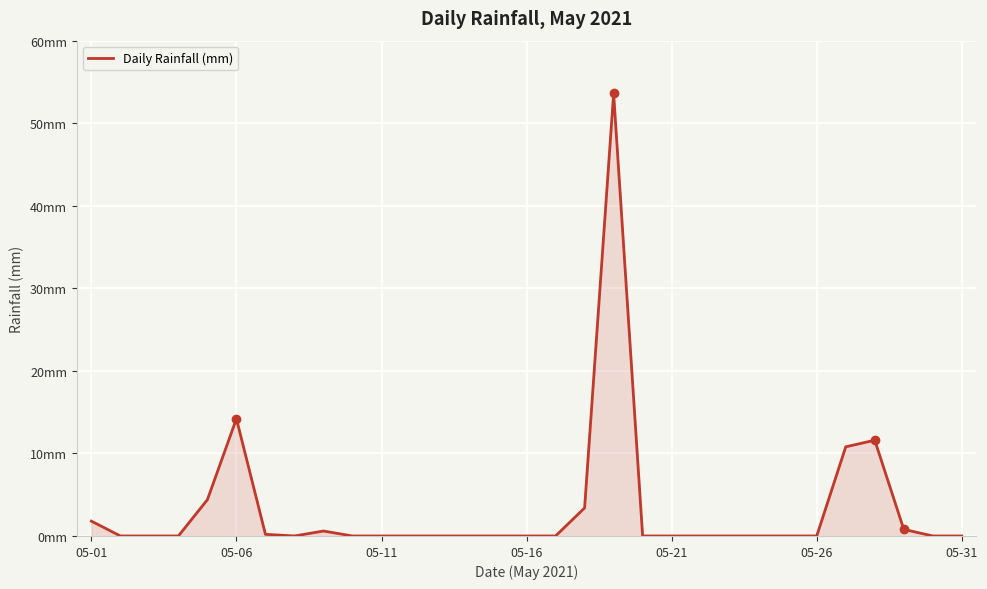

Does the chart have visible grid lines?

Yes